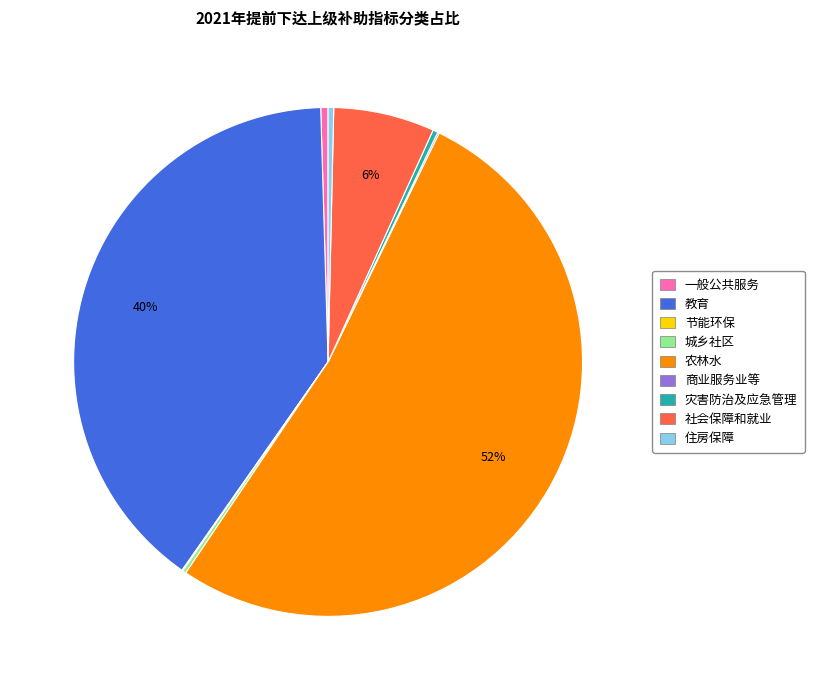

To the nearest percent, what is the average slice percentage?

11%